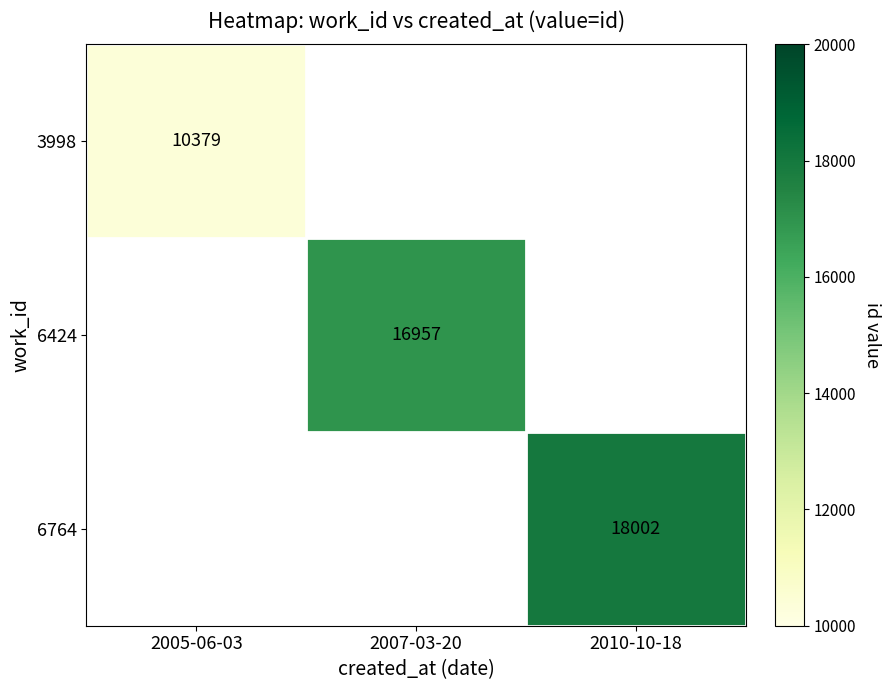

The value of 6424 at 2007-03-20 is 16957. True or false?

True